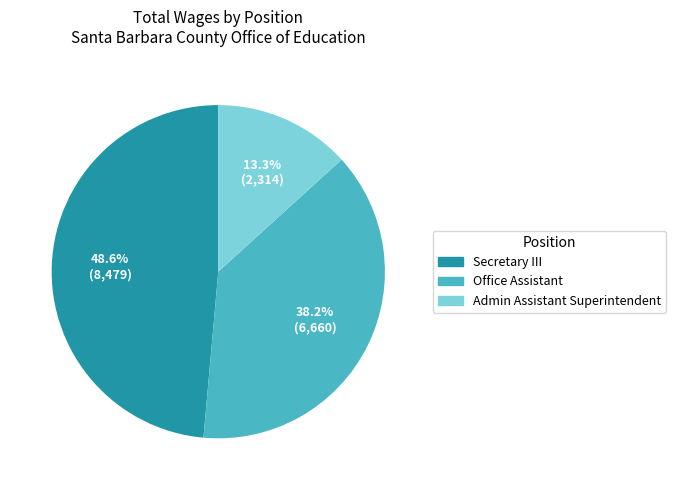

What percentage is NOT represented by Secretary III?

51.4%